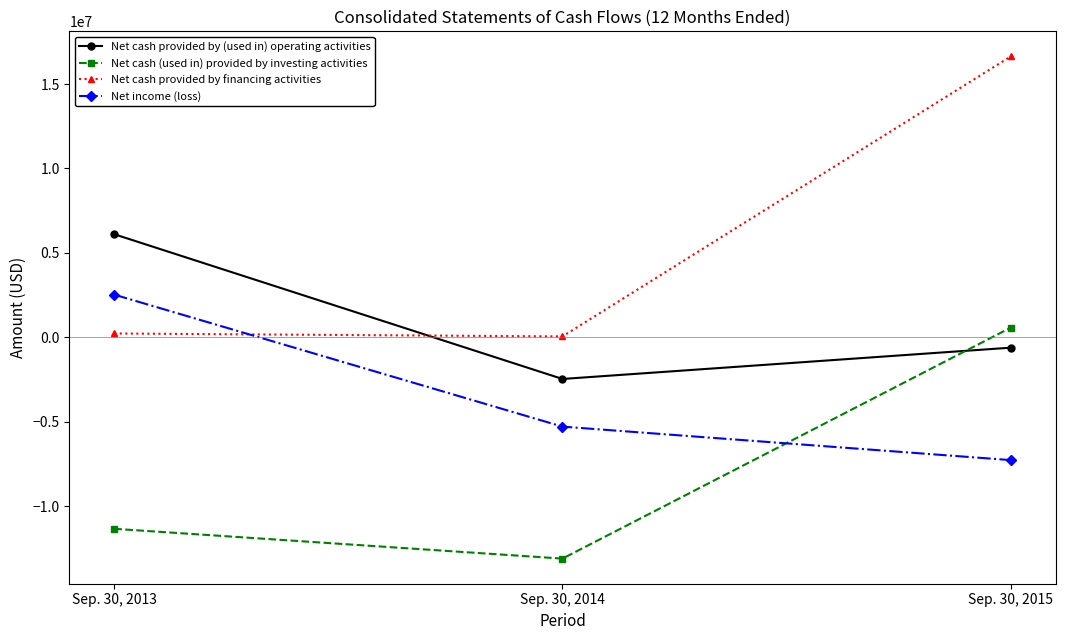

What is the average value of the Net income (loss) series?

-3347145